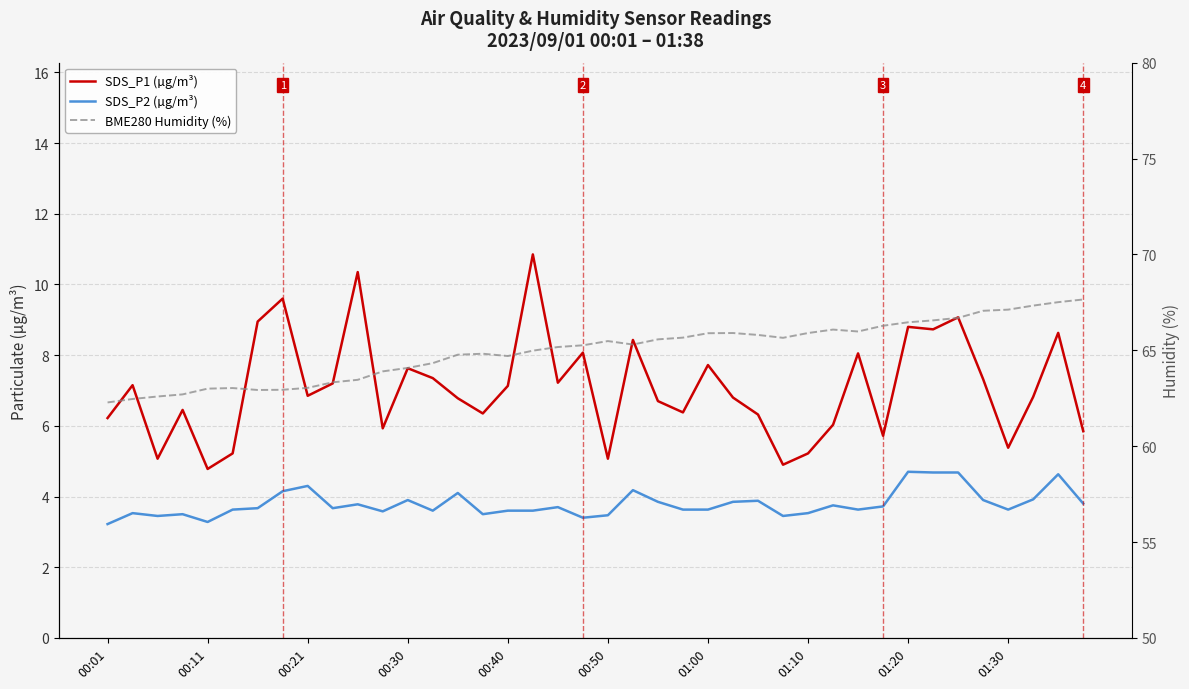

At 00:40, list the series in order from largest to smallest.

BME280 Humidity (%), SDS_P1 (µg/m³), SDS_P2 (µg/m³)